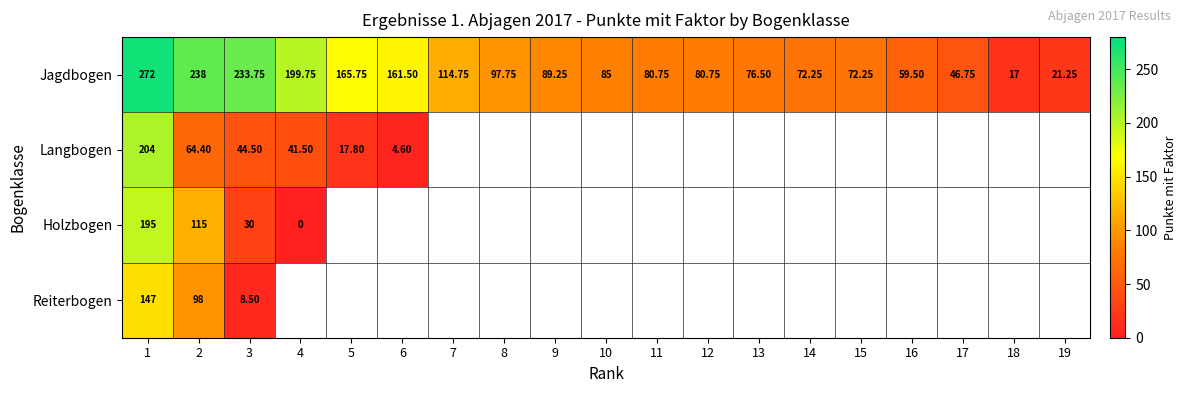

What is the difference between the highest and lowest values at 3?

225.2